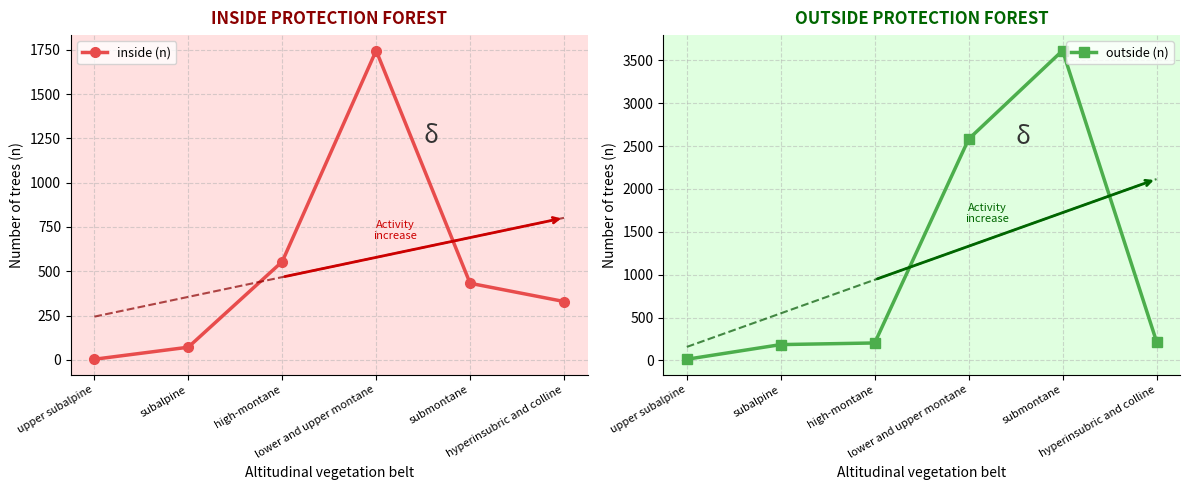

At which category is the sum across all series the highest?

lower and upper montane